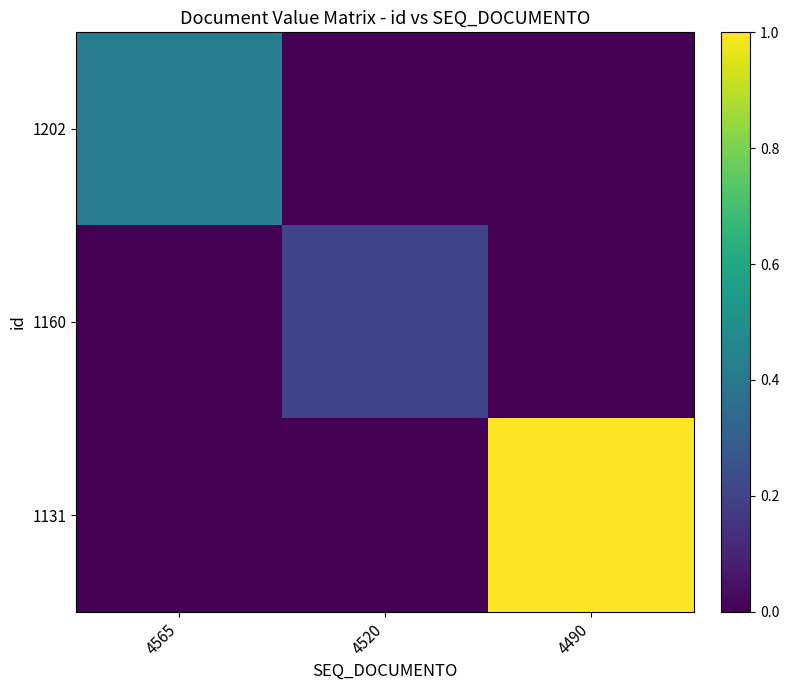

Which series changed the most between 4565 and 4490?

1131